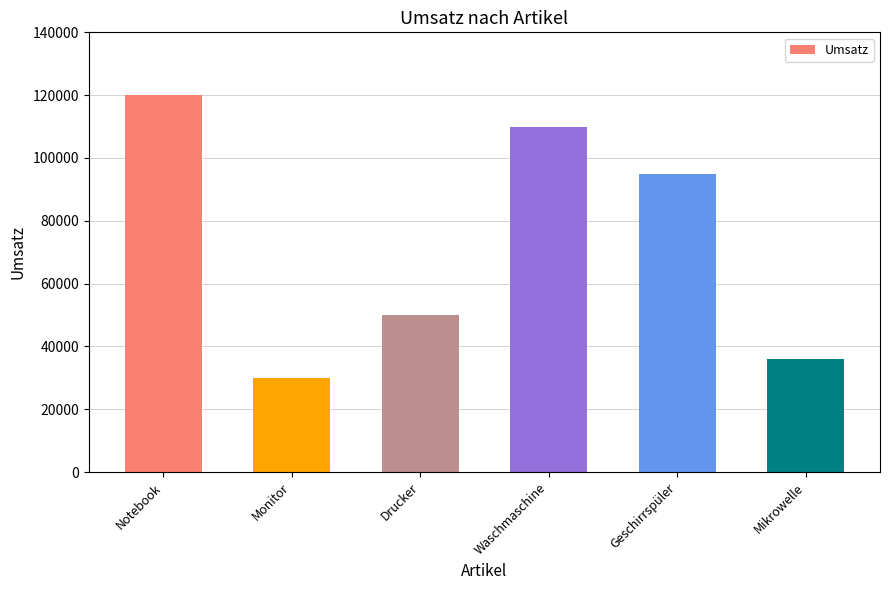

List the labels in order of value, largest first.

Notebook, Waschmaschine, Geschirrspüler, Drucker, Mikrowelle, Monitor